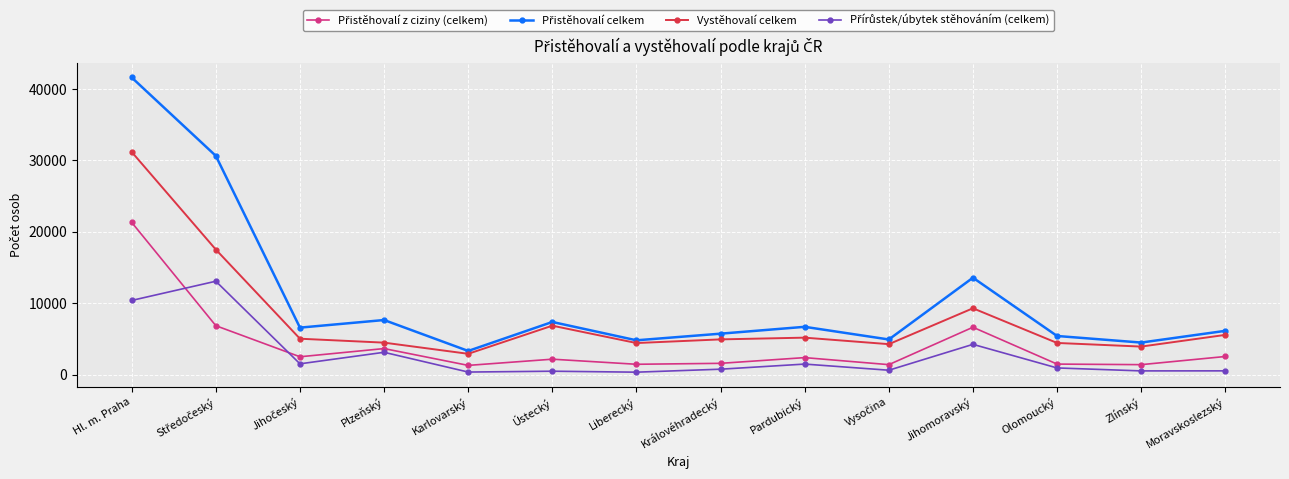

What is the lowest value of the Vystěhovalí celkem series?

2952